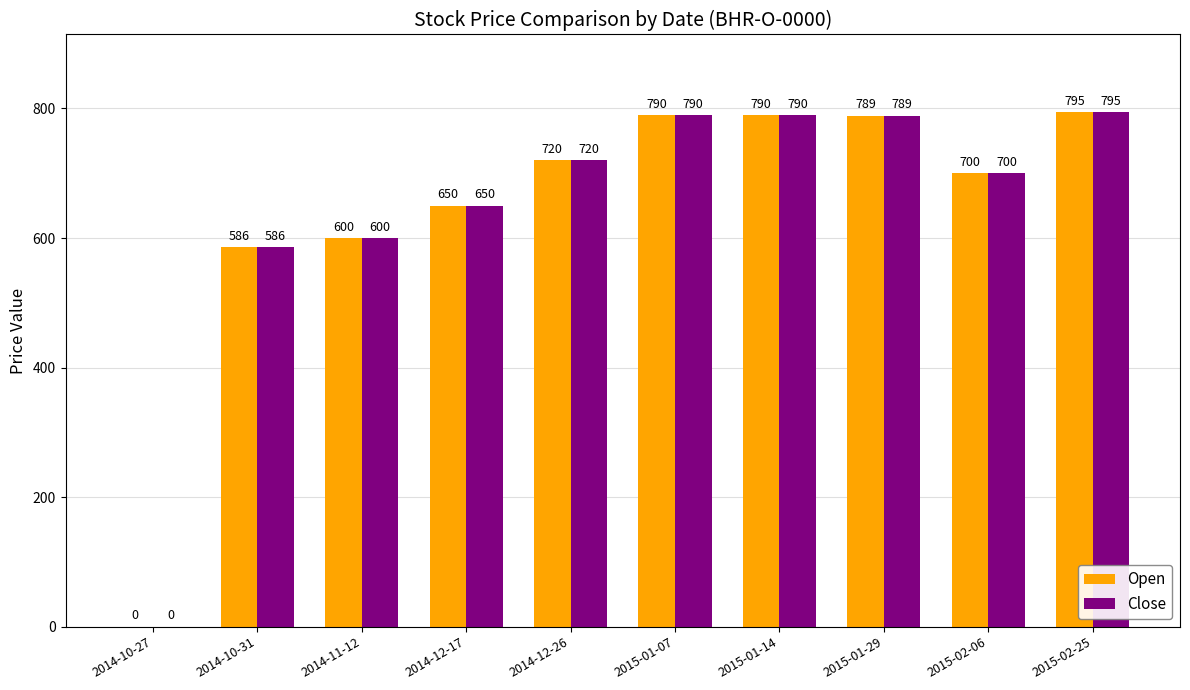

Which label corresponds to the largest value in the chart?

2015-02-25